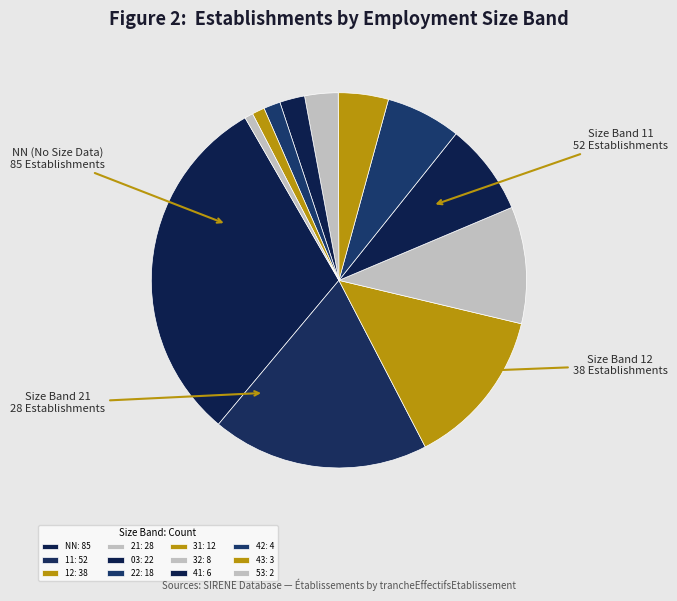

Count the number of slices in the pie.

12